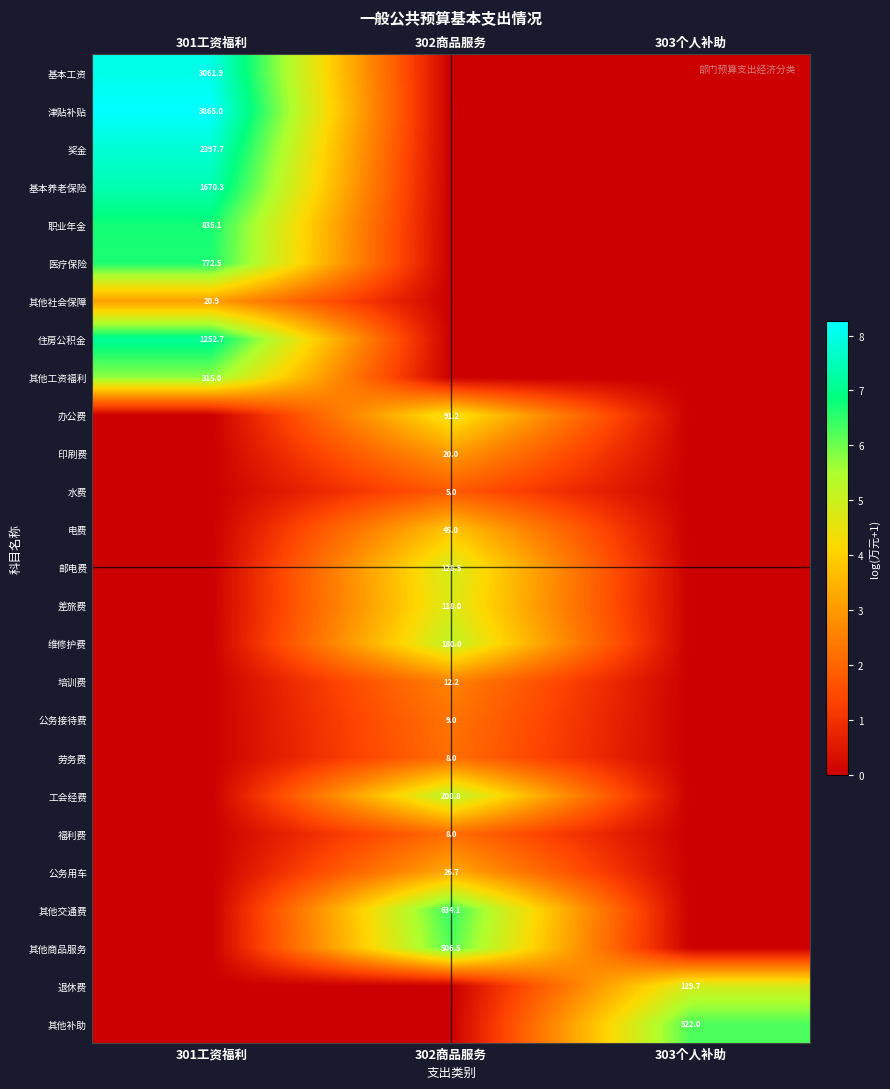

The 工会经费 series shows 371.3 at 302商品服务. True or false?

False